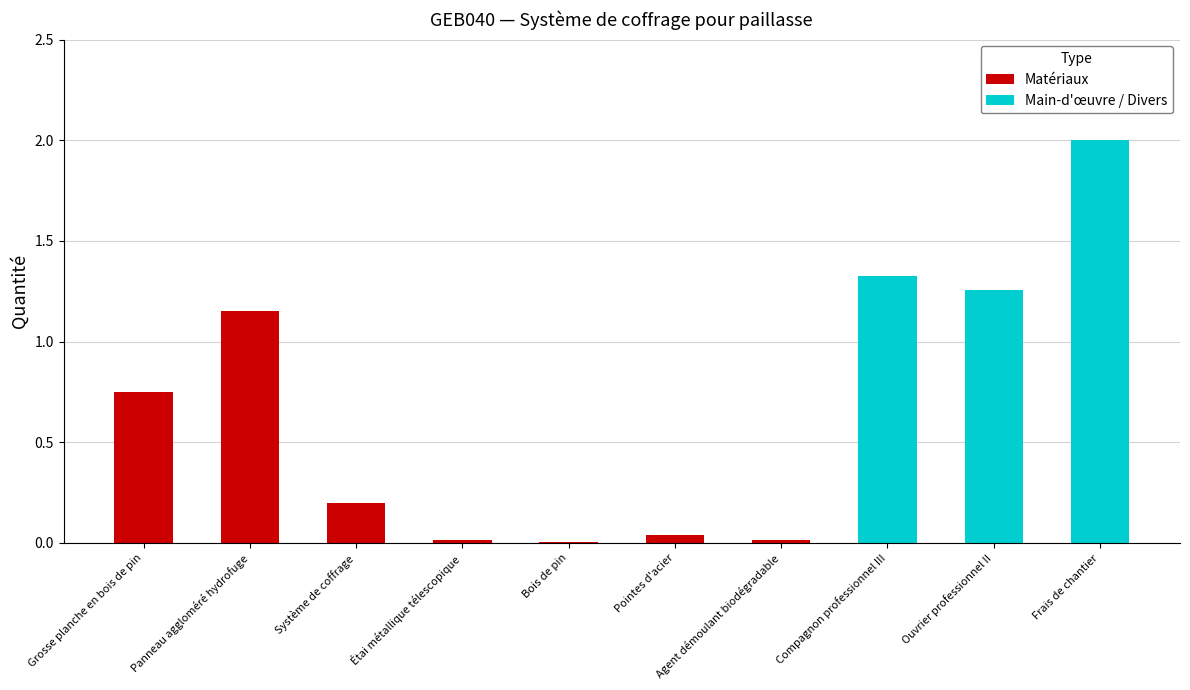

Approximately how many times larger is the value at Frais de chantier compared to Ouvrier professionnel II?

1.6